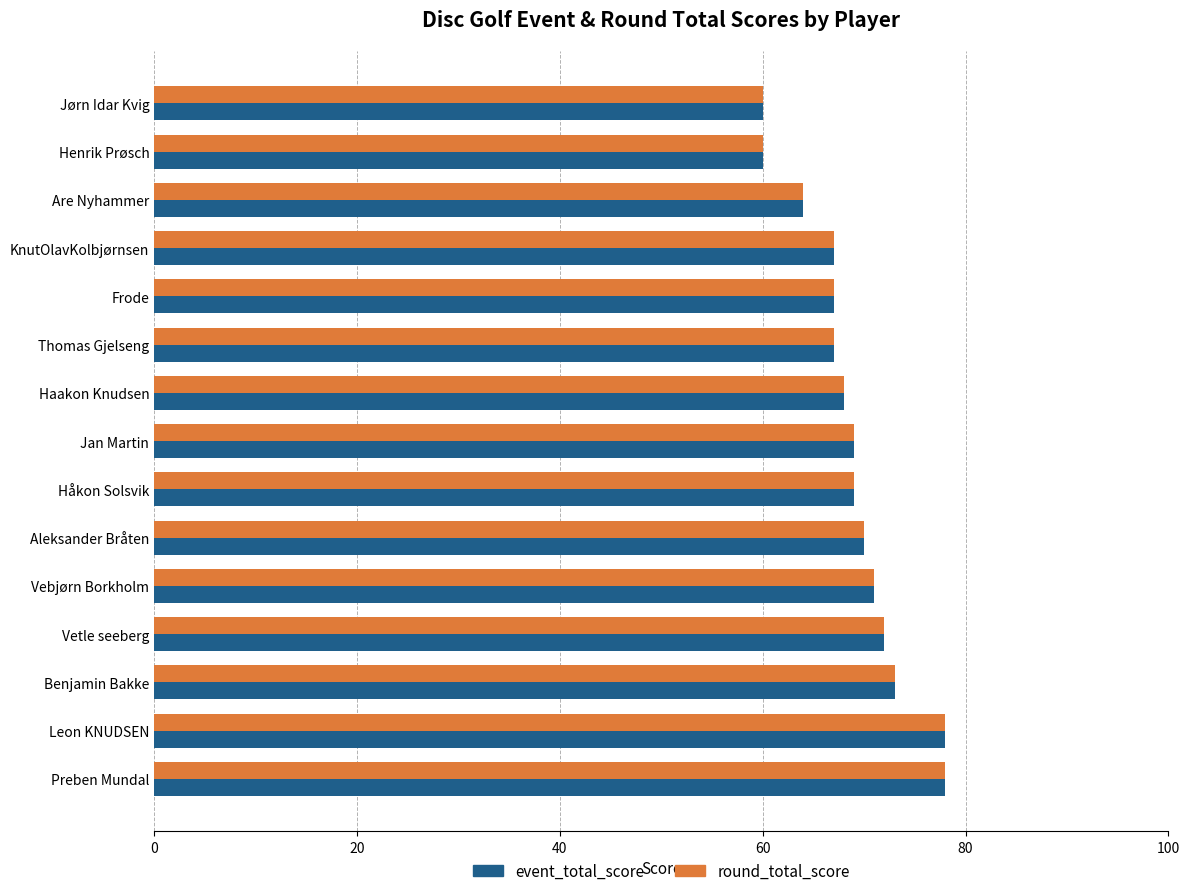

What is the sum of all event_total_score values?

1033